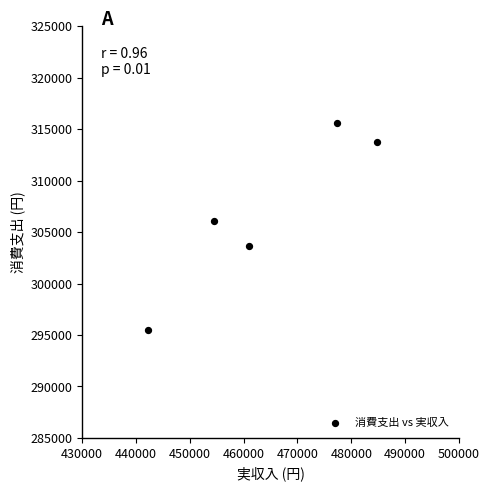

What is the average Y value?

306893